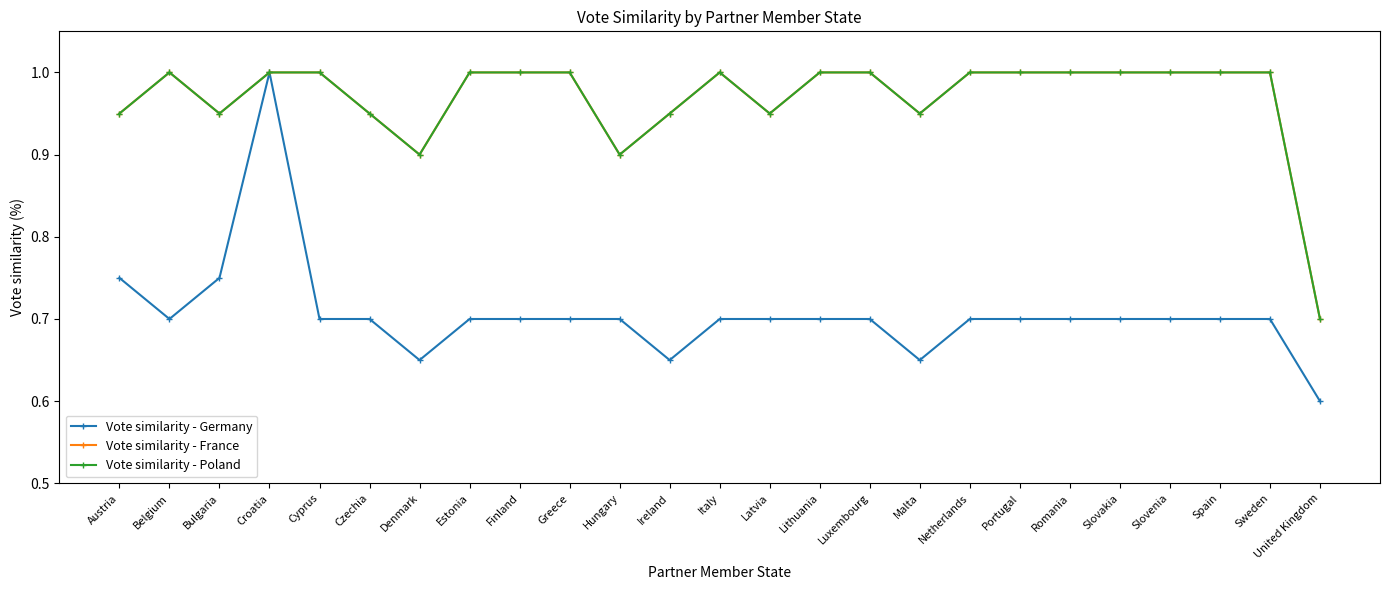

Is this an area chart (filled region under the line)?

No